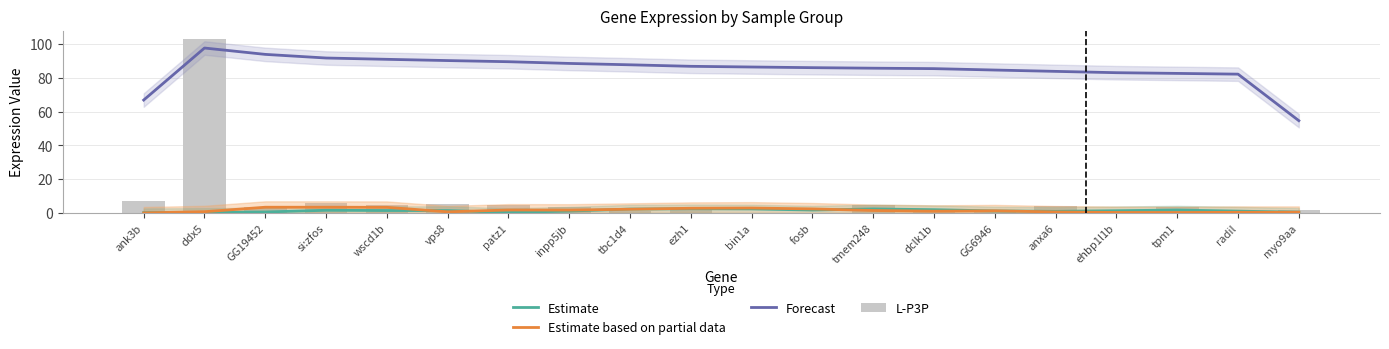

What is the total value across all series at vps8?

97.8